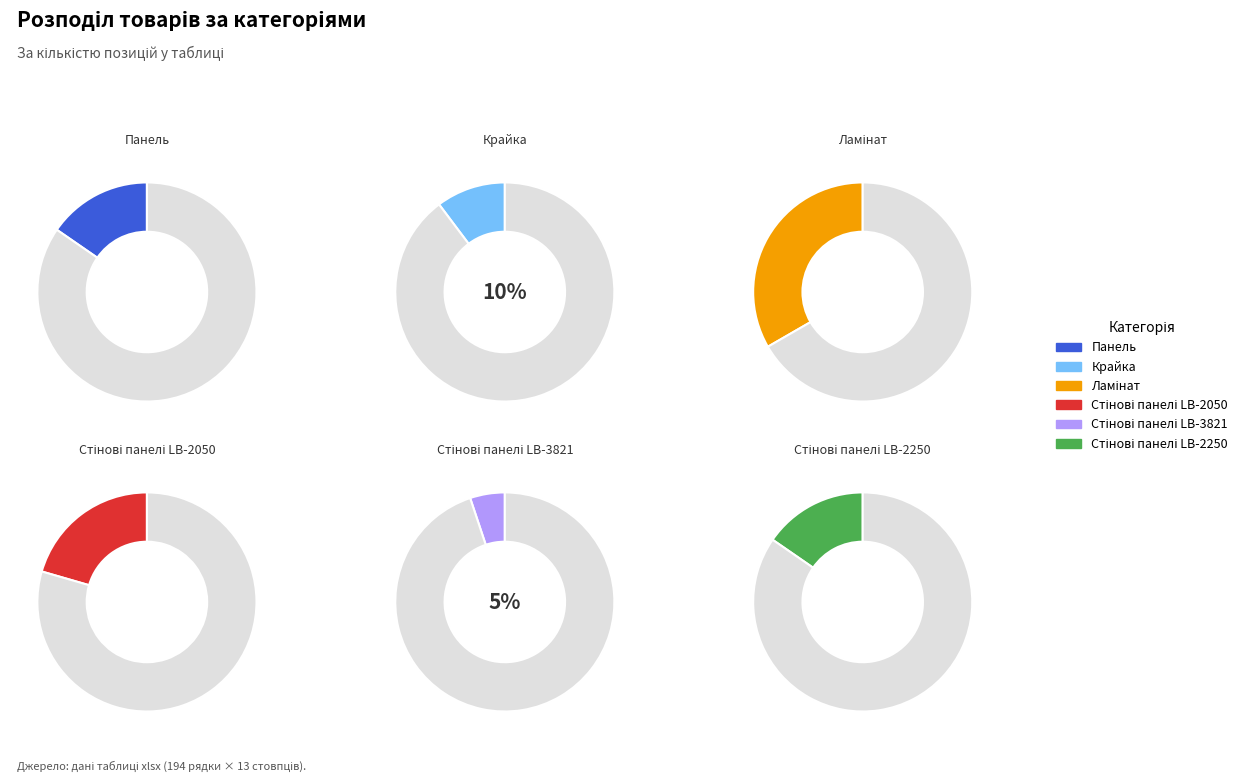

To the nearest percent, what is the average slice percentage?

17%